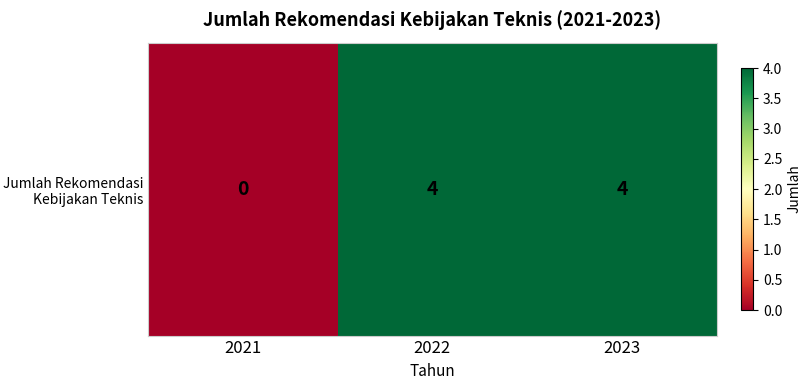

Where is the data nearest to the value 2?

2021